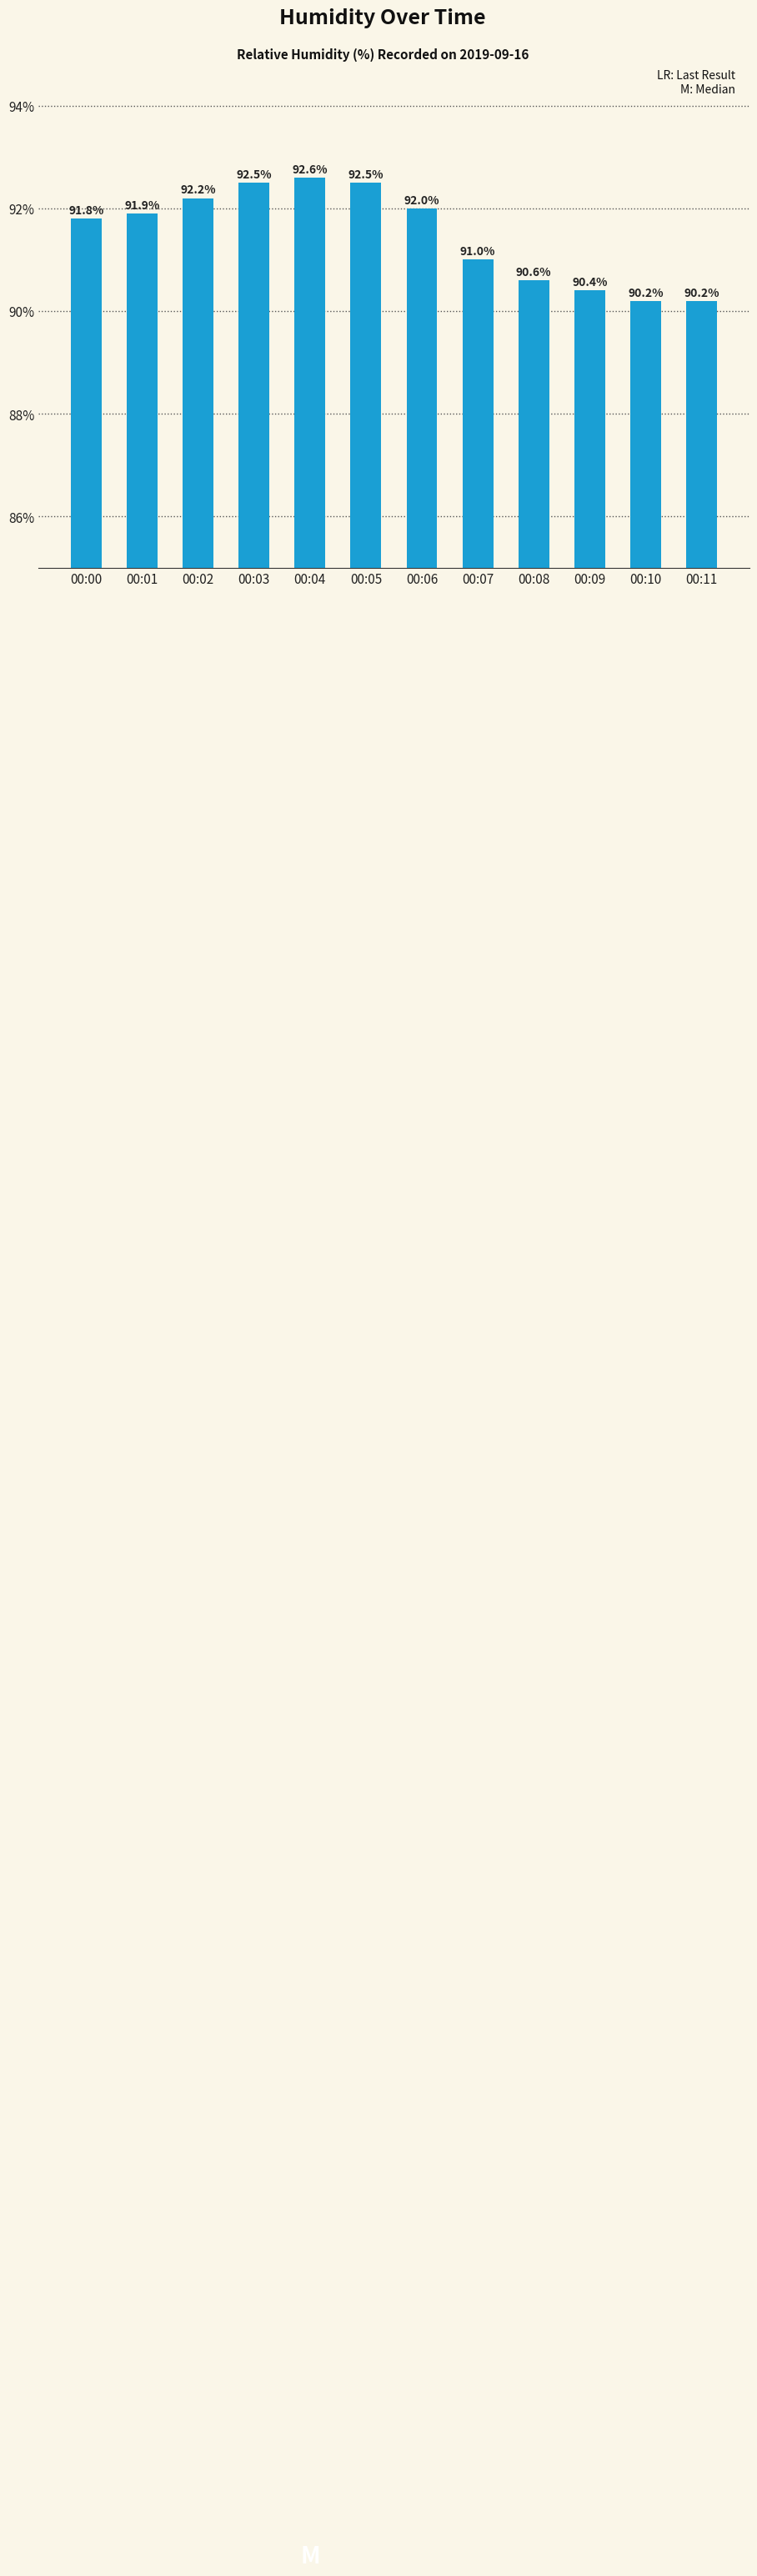

Reading left to right, what are all the values shown in this chart?

91.8	91.9	92.2	92.5	92.6	92.5	92.0	91.0	90.6	90.4	90.2	90.2